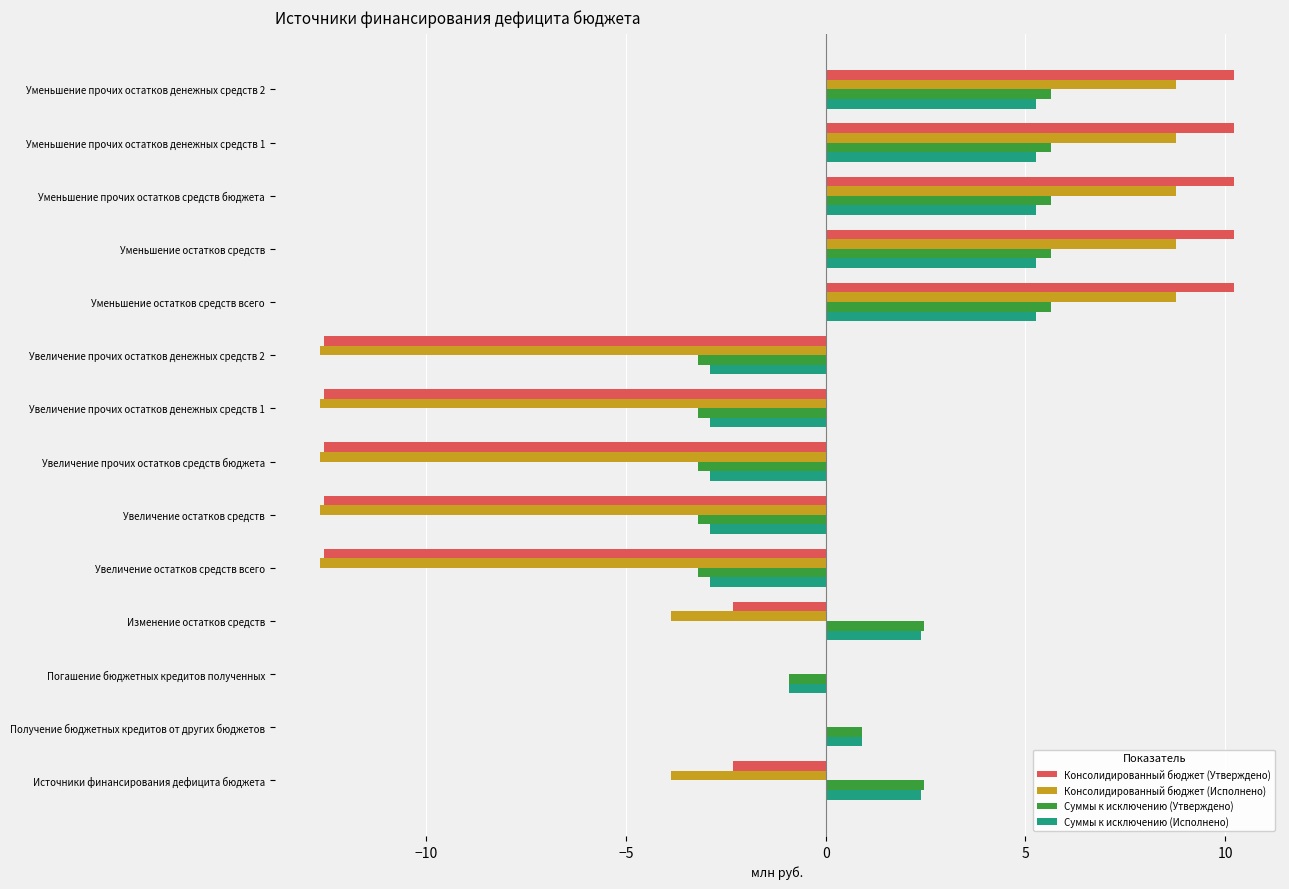

What is the average value of the Консолидированный бюджет (Утверждено) series?

-1.2